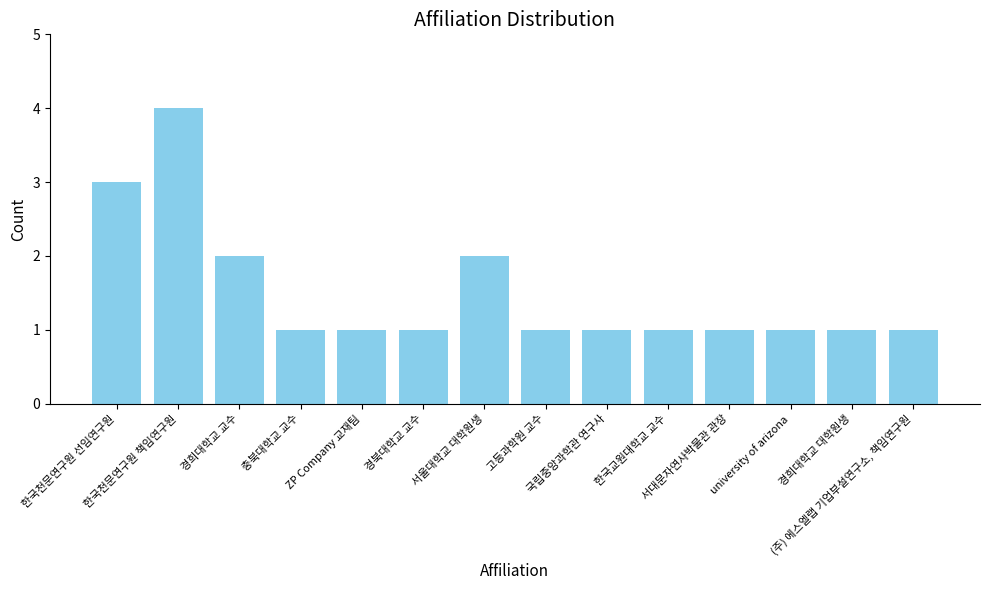

Reading left to right, what are all the values shown in this chart?

3	4	2	1	1	1	2	1	1	1	1	1	1	1